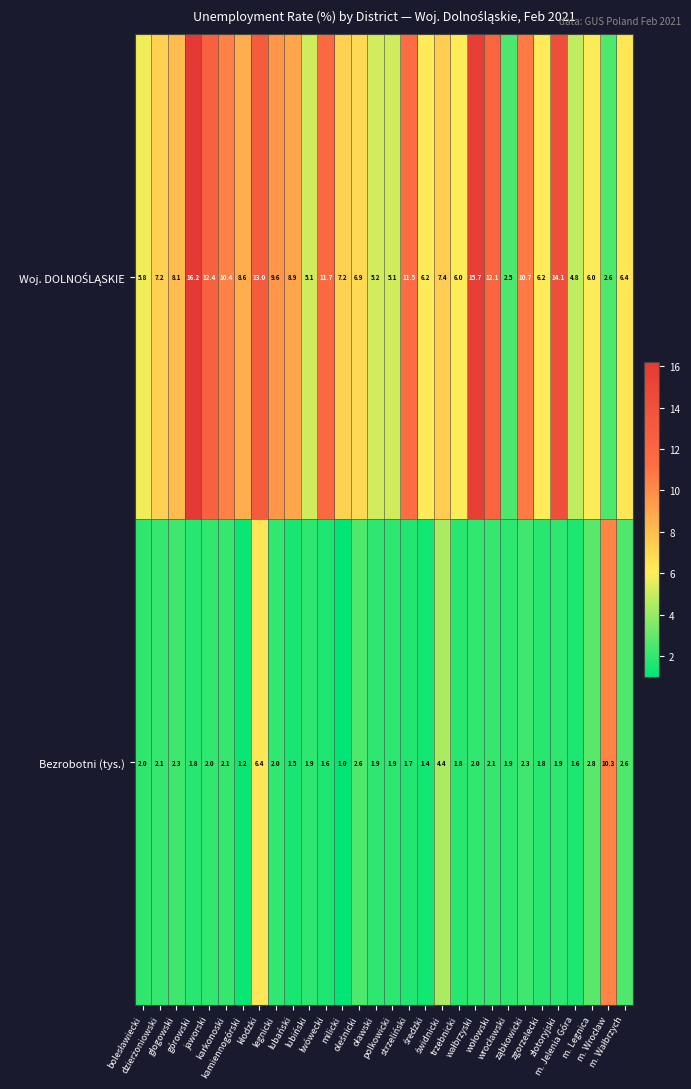

At how many categories does at least one series exceed 14?

3